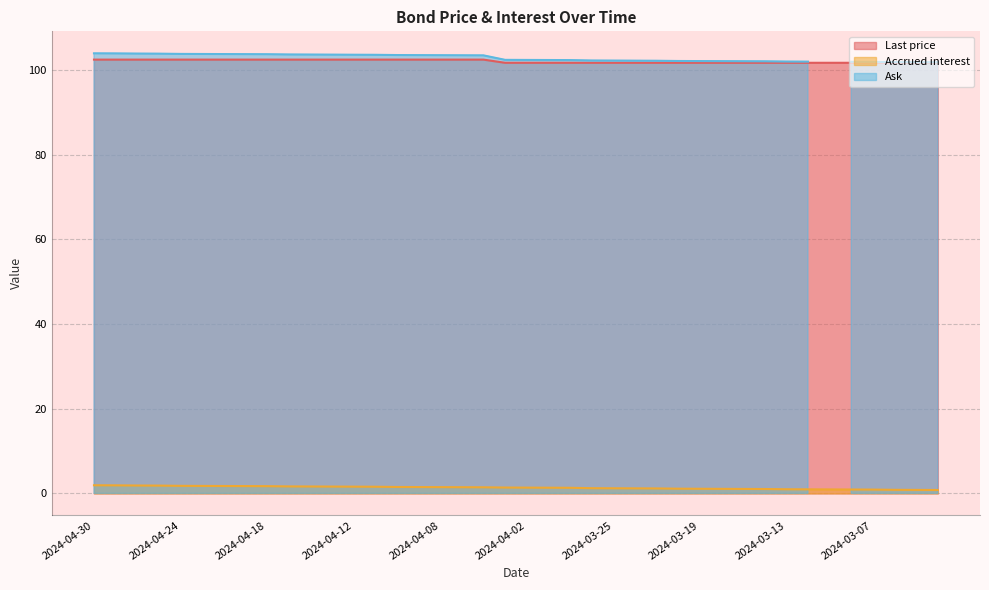

True or false: Last price and Accrued interest intersect in this chart.

False